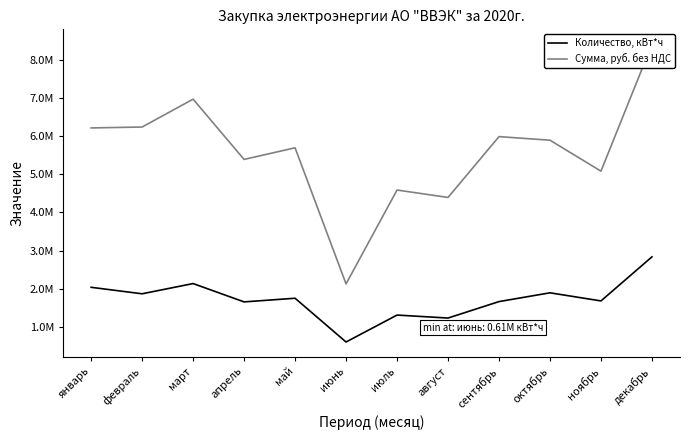

What is the sum of all Количество, кВт*ч values?

20687772.0